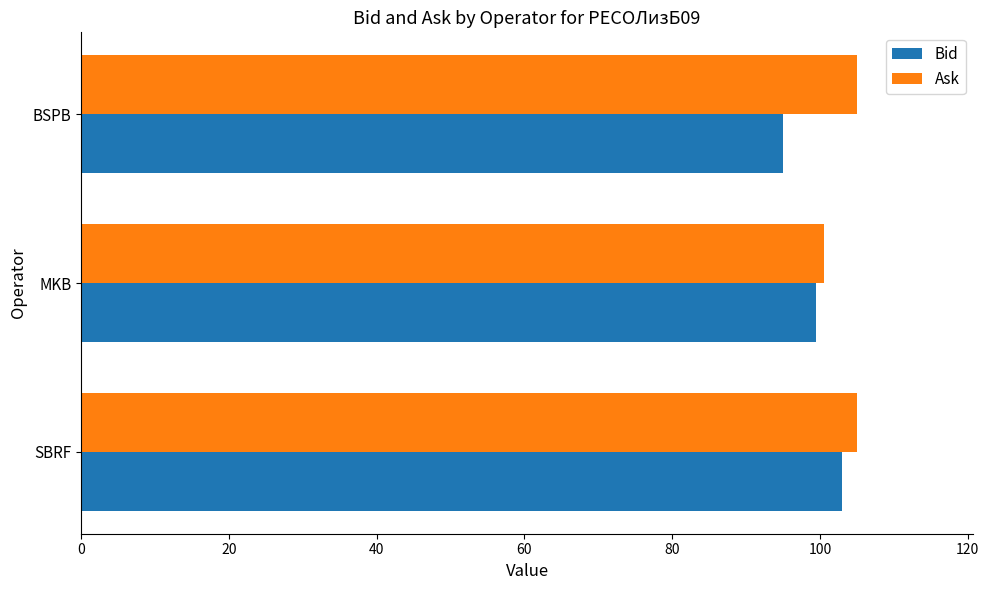

What is the sum of the Ask values at BSPB and SBRF?

210.0